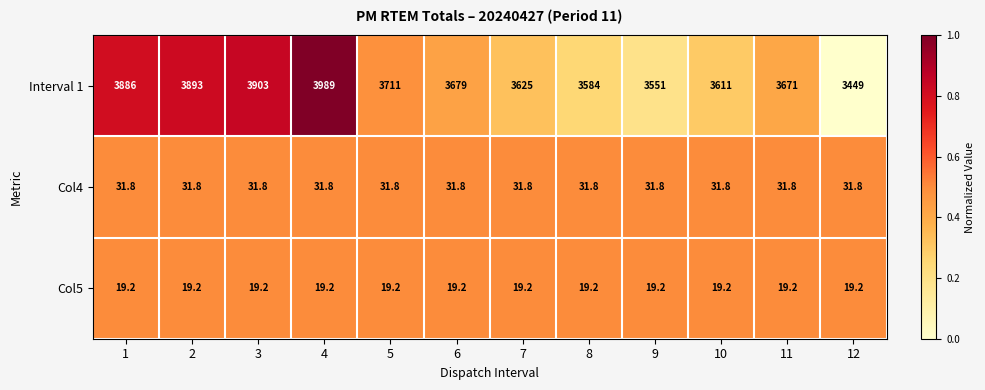

List the series in order of their peak value, highest first.

Interval 1, Col4, Col5